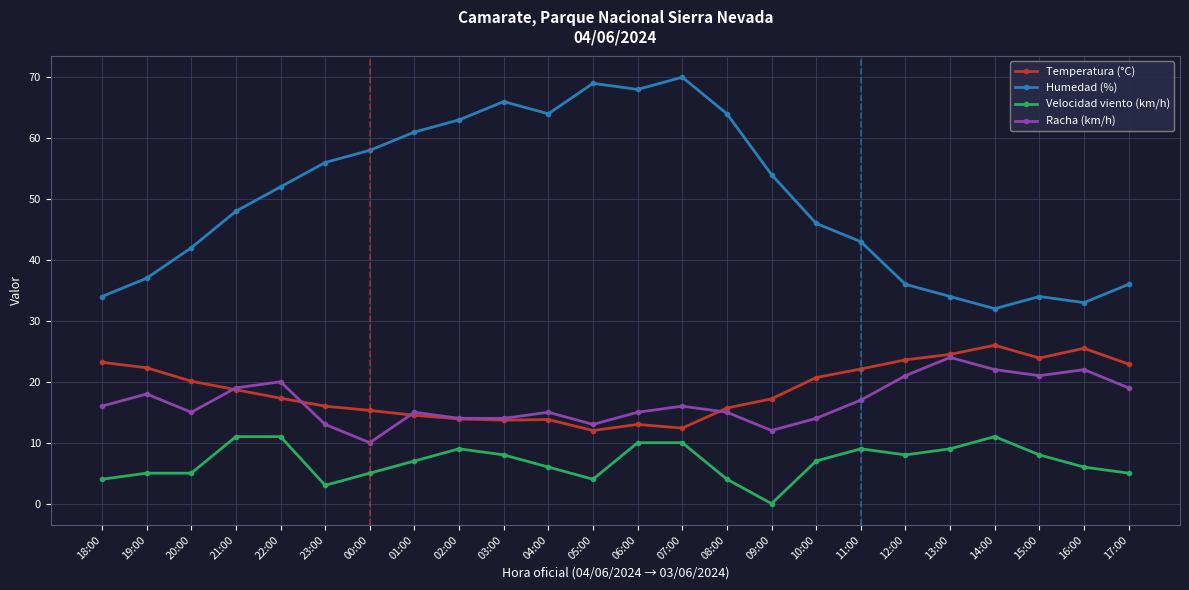

True or false: Velocidad viento (km/h) has more than 1 interior local peaks.

True